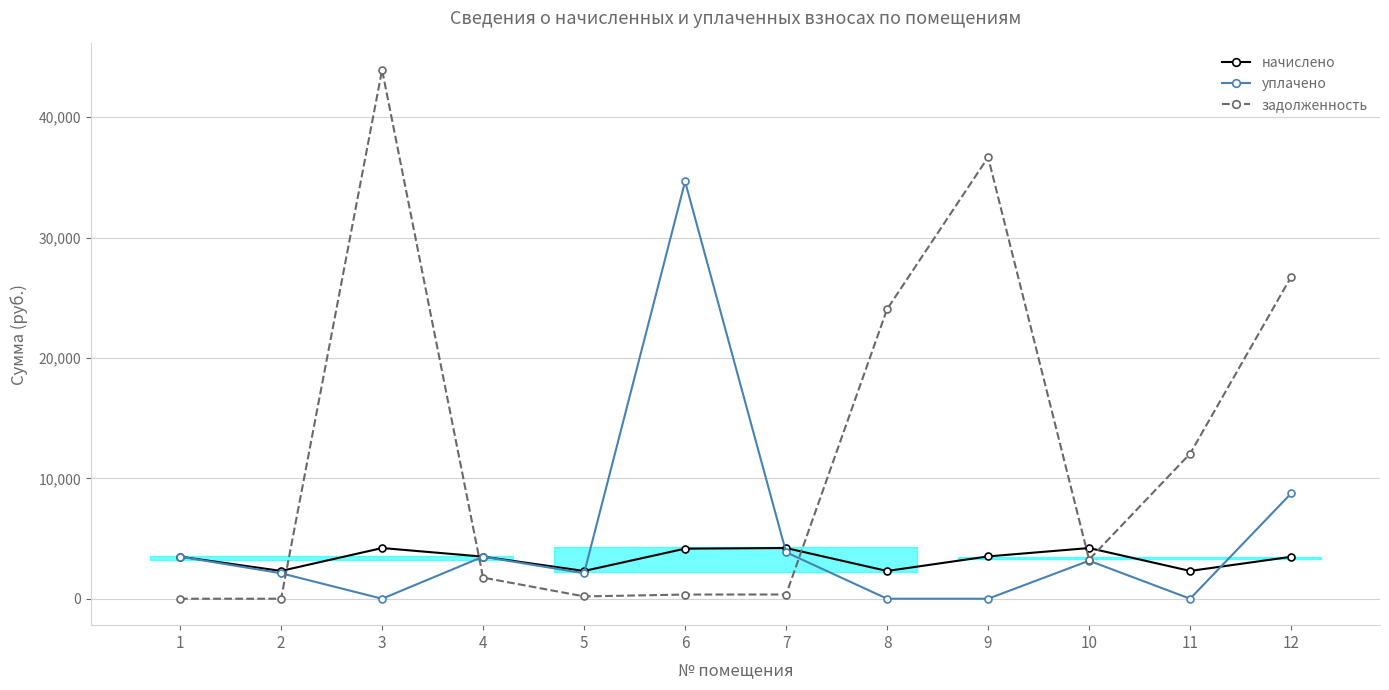

List the series in order of their overall mean, lowest first.

начислено, уплачено, задолженность